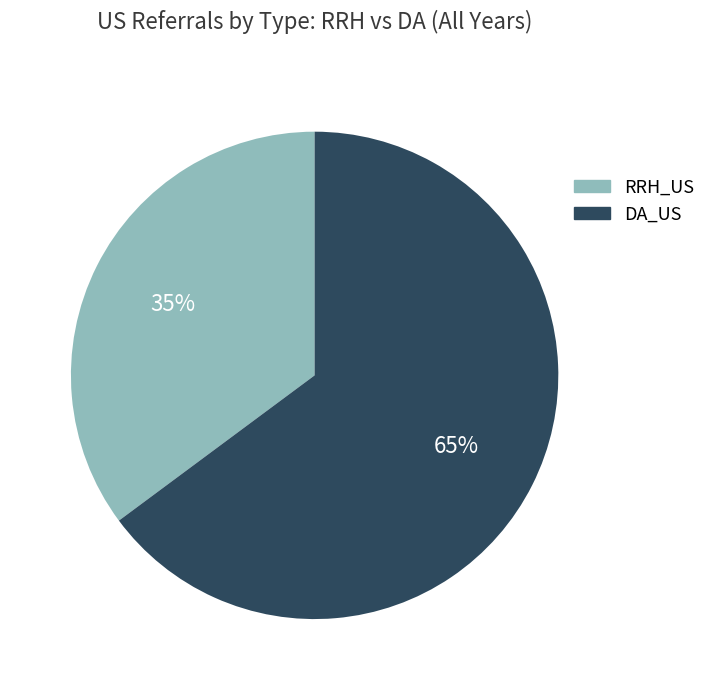

To the nearest percent, what is the average slice percentage?

50%